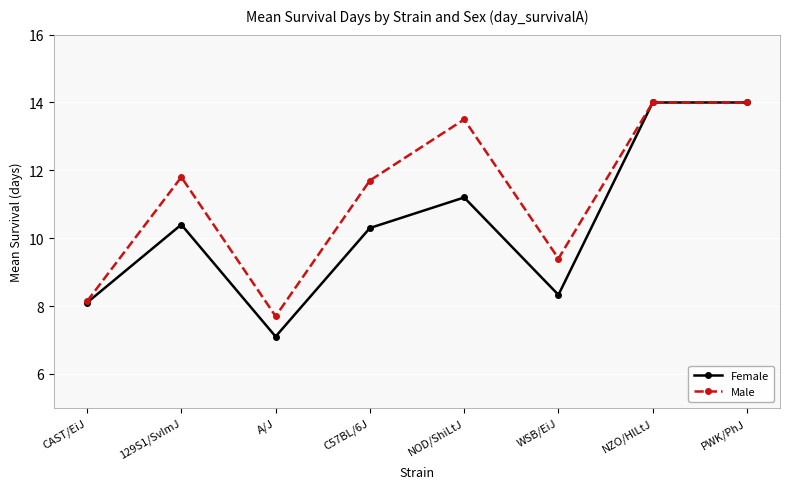

What is the difference between the Female values at 129S1/SvImJ and A/J?

3.3